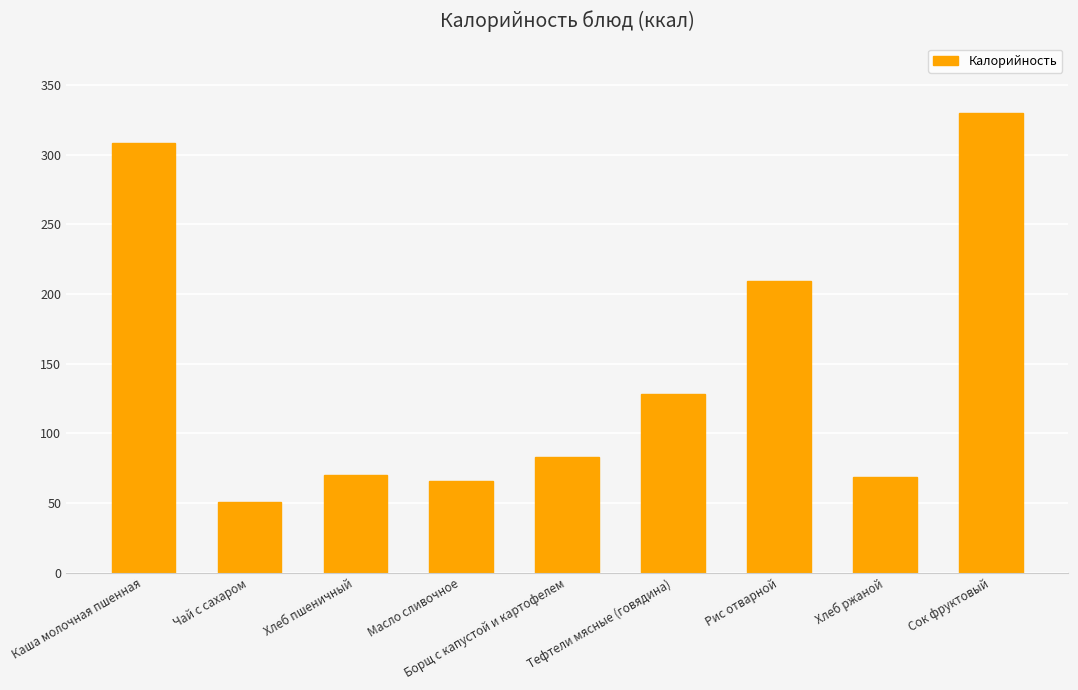

What is the difference between the second highest and second lowest values?

242.2